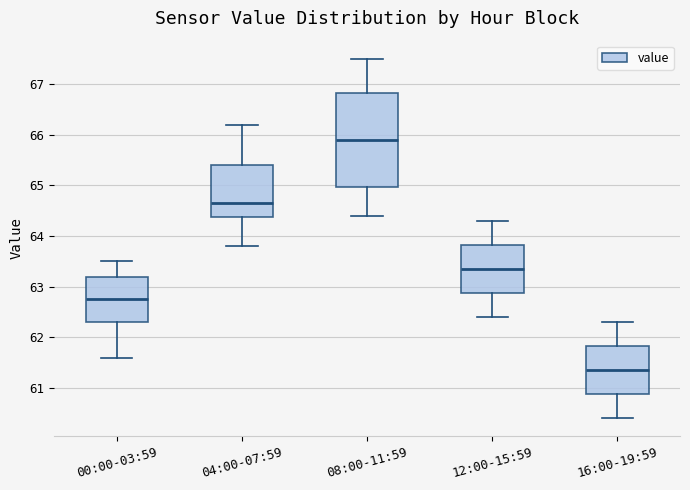

Where is the upper edge of the box for 00:00-03:59 on the y-axis? The values are not printed on the chart, so give them approximately, as read against the axis.

63.2